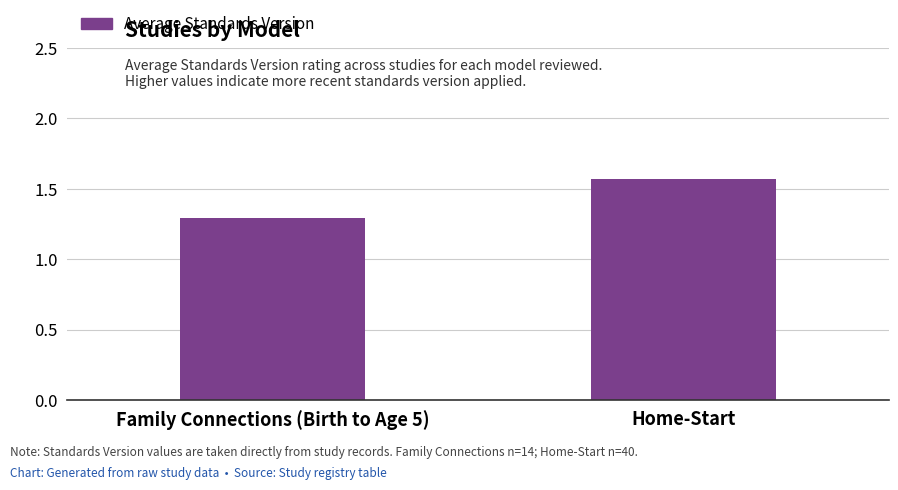

The chart shows a value of 2.0 at Family Connections (Birth to Age 5). True or false?

False